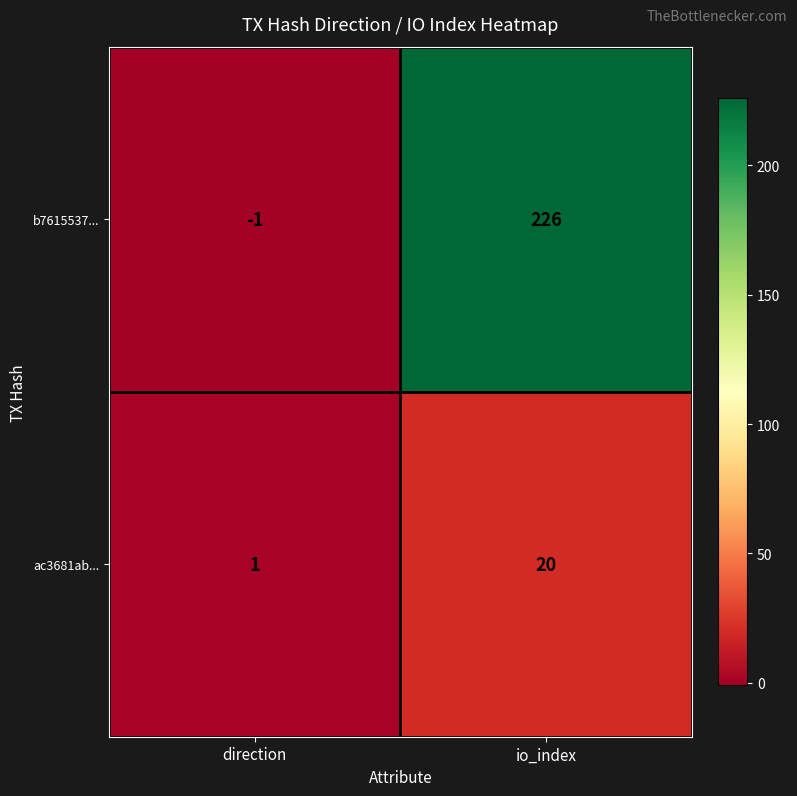

Which series has the largest total across all categories?

b7615537...